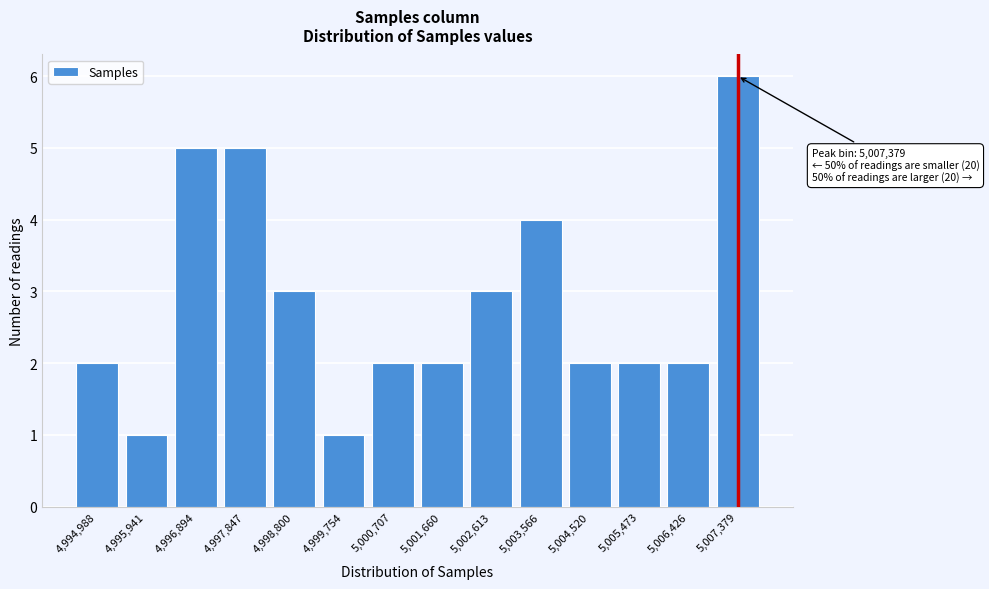

Reading right to left, extract all data points from this chart.

6	2	2	2	4	3	2	2	1	3	5	5	1	2